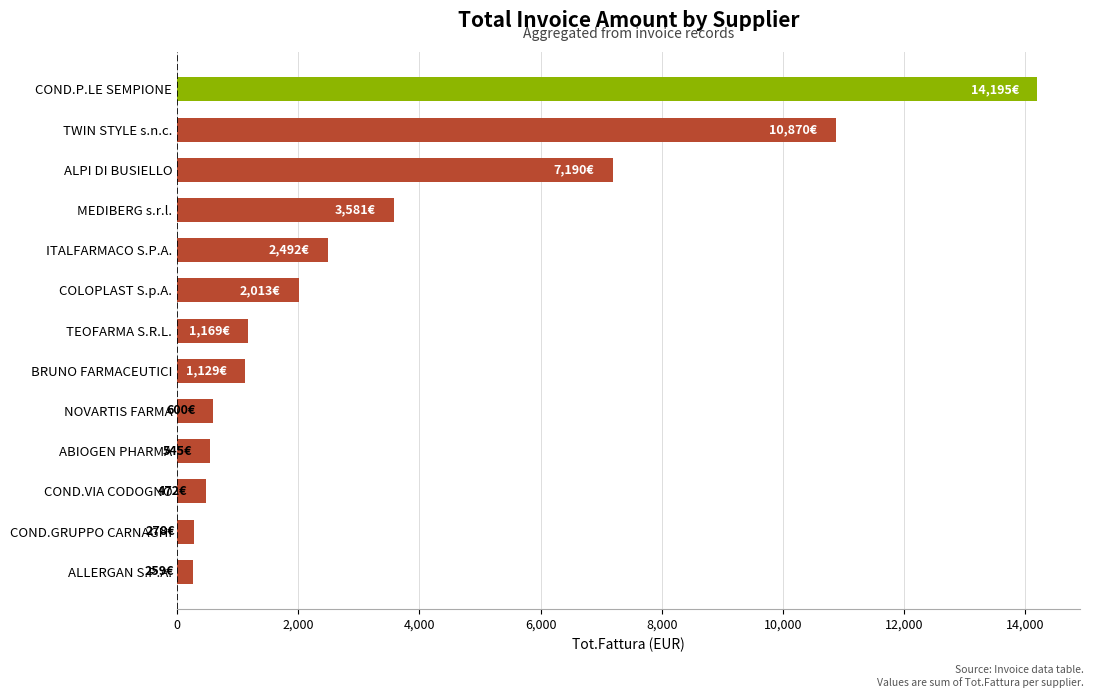

Which has a higher value, ABIOGEN PHARMA or BRUNO FARMACEUTICI?

BRUNO FARMACEUTICI